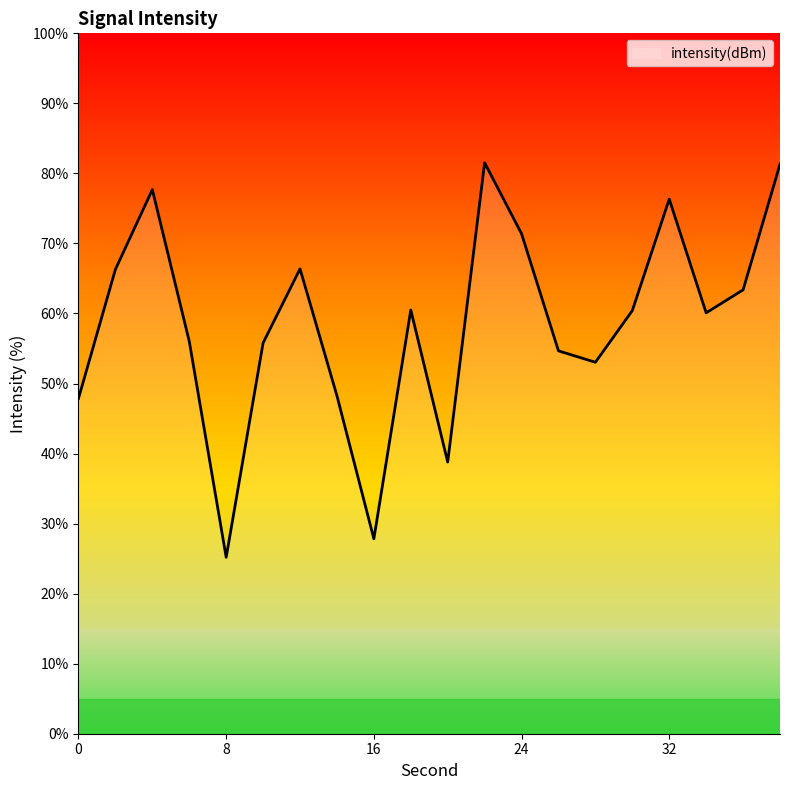

What is the greatest value displayed?

81.5